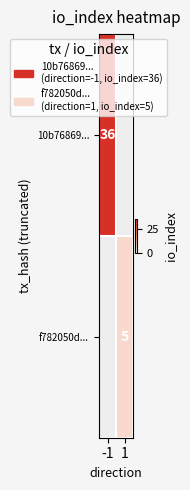

The value of 10b76869... at -1 is 36. True or false?

True